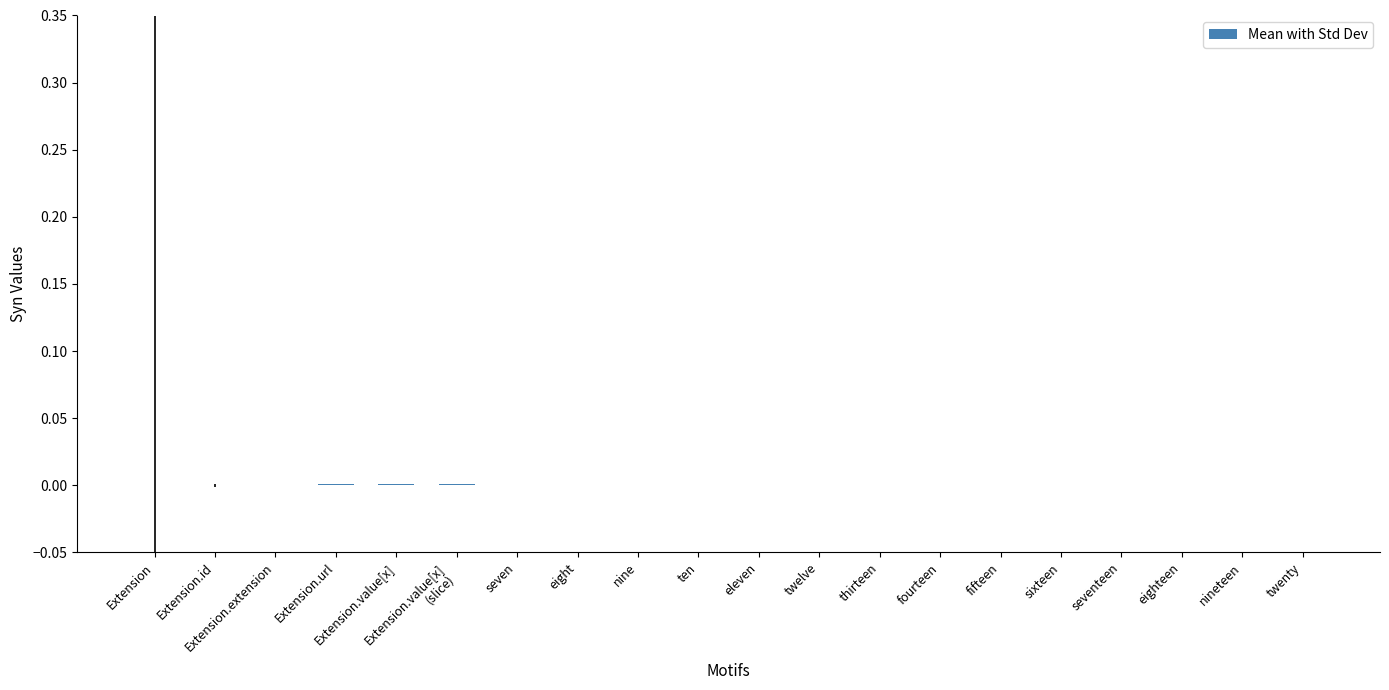

Is it true that the value at thirteen is 0.0?

True